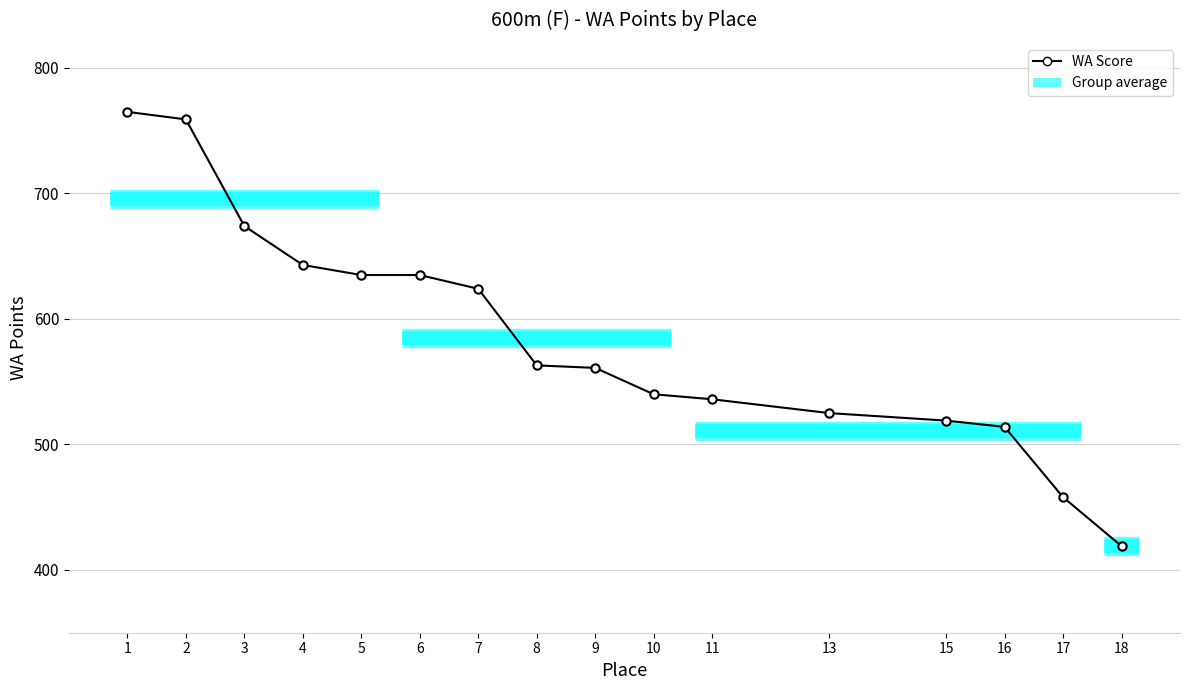

What is the change in value from 4 to 5?

-8